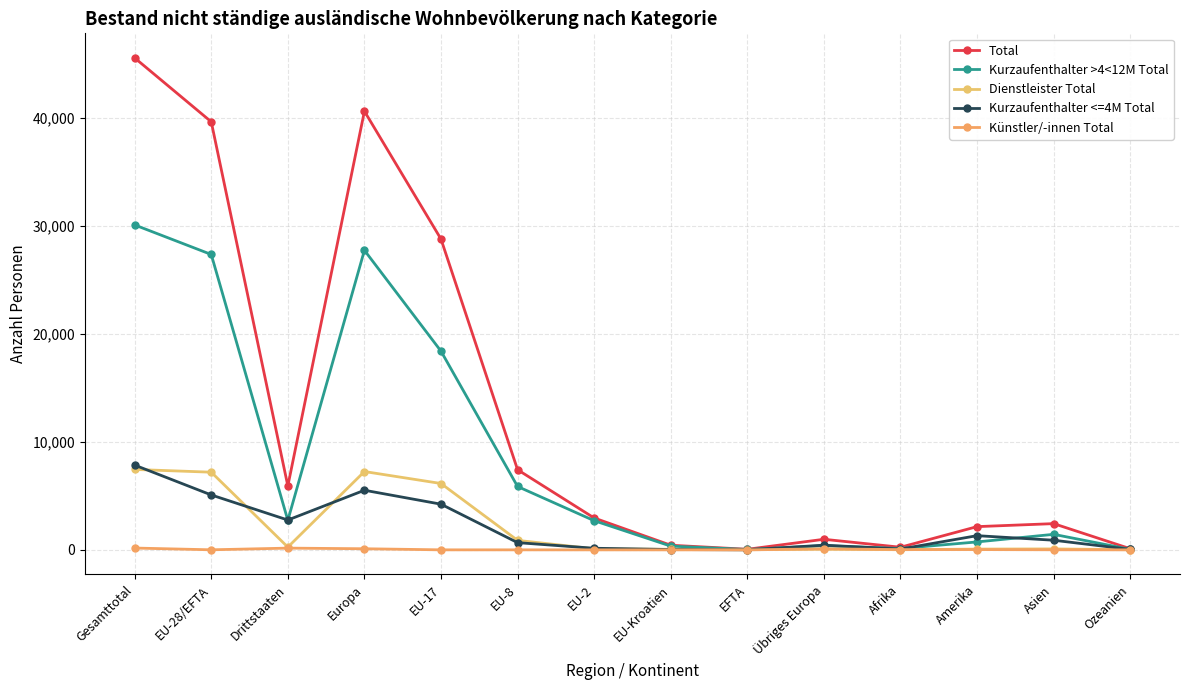

What is the label of the 4th point from the left?

Europa